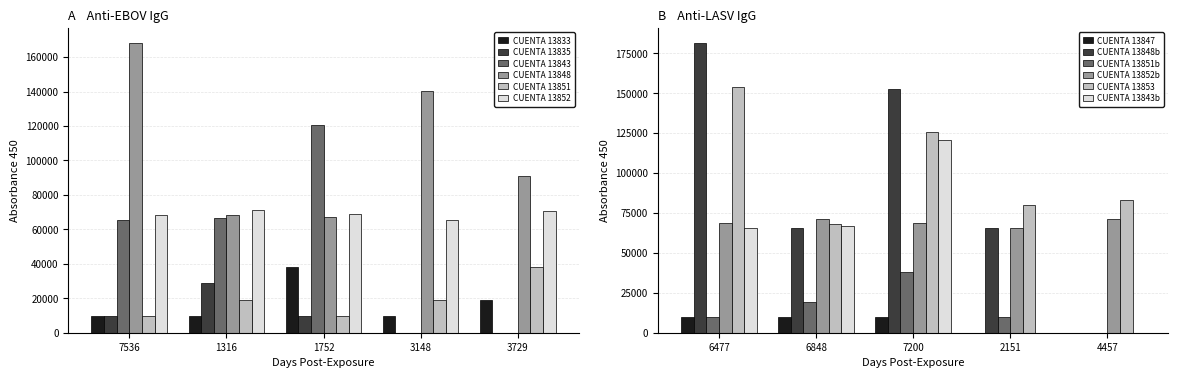

Rank the series by their maximum value, from highest to lowest.

CUENTA 13848, CUENTA 13843, CUENTA 13852, CUENTA 13833, CUENTA 13851, CUENTA 13835